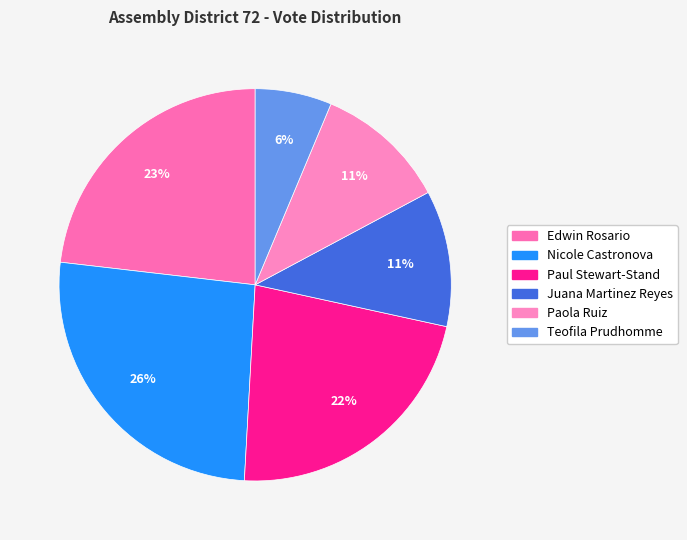

Count the number of slices in the pie.

6